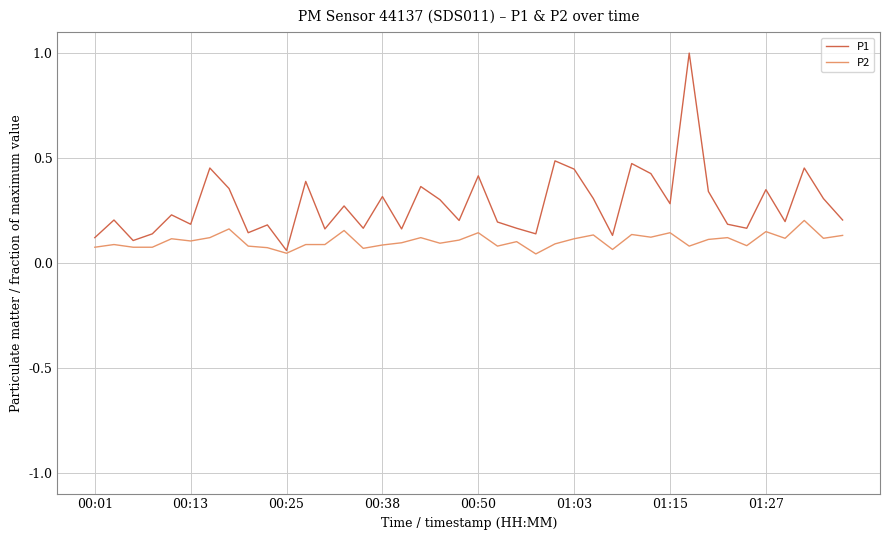

True or false: P1 has more than 0 points higher than both neighbors.

True